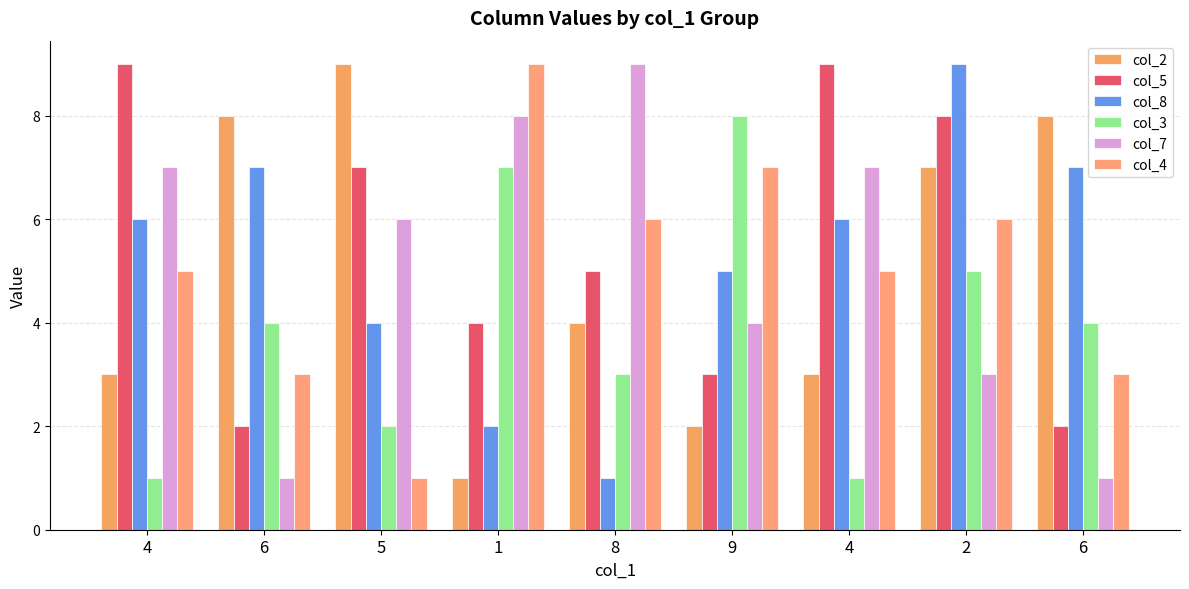

What is the value of the col_5 bar at the 2nd from the left?

2